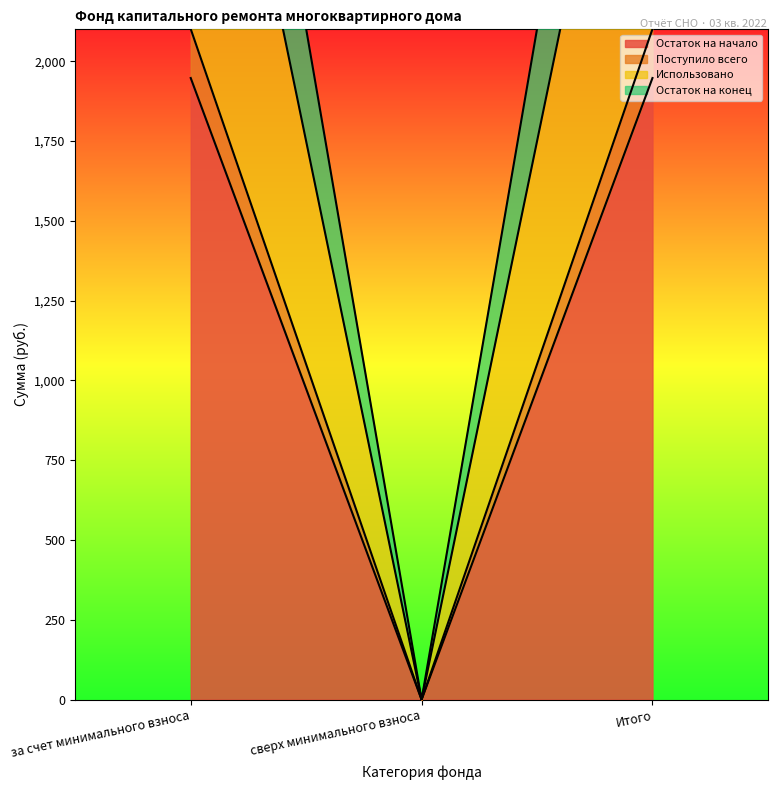

The value of Остаток на начало at за счет минимального взноса is 3685.6. True or false?

False